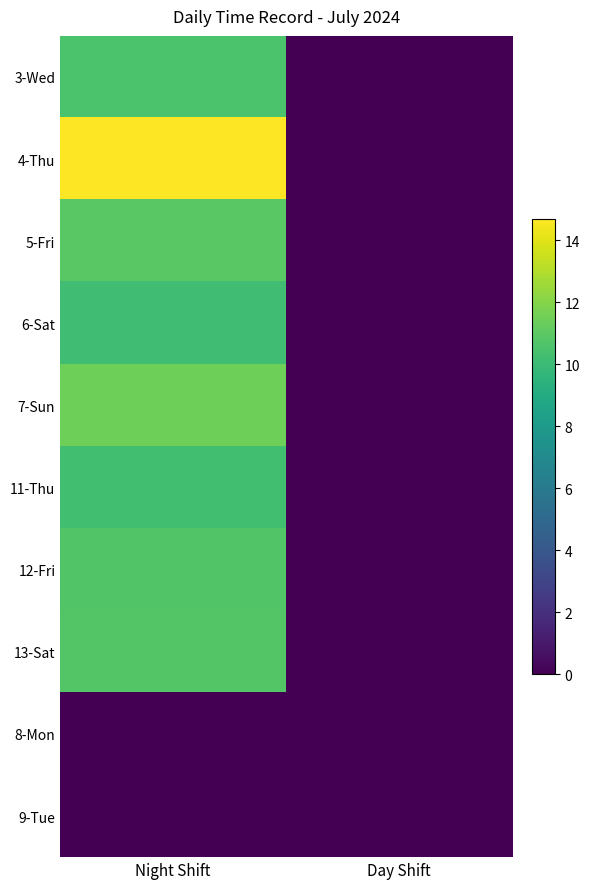

Between Day Shift and Night Shift, which is larger?

Night Shift